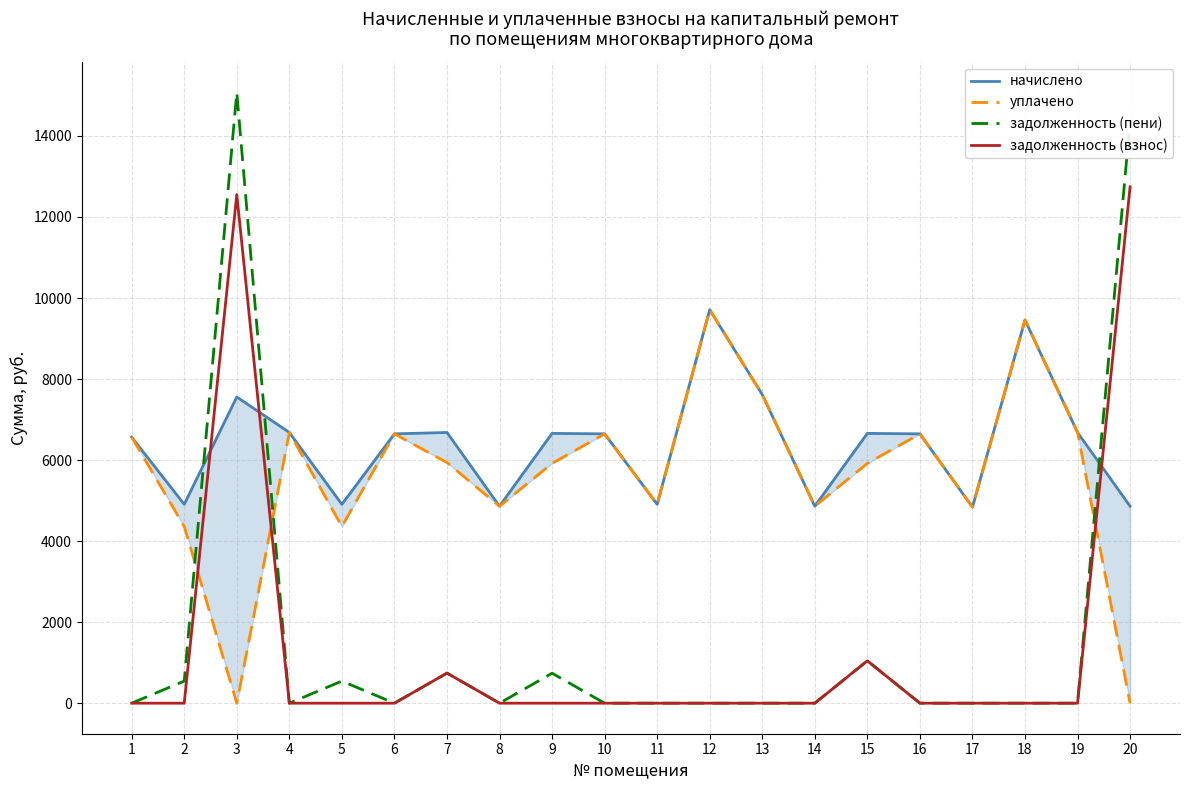

Reading left to right, transcribe all the data shown in this chart.

начислено: 6566.4	4907.5	7557.1	6681.7	4907.5	6647.0	6681.6	4861.4	6658.6	6647.0	4907.5	9711.4	7614.7	4861.4	6658.6	6647.0	4838.4	9457.9	6681.6	4861.4
уплачено: 6566.4	4362.2	0.0	6681.7	4362.2	6647.0	5939.2	4861.4	5918.7	6647.0	4907.5	9711.4	7614.7	4861.4	5918.4	6647.0	4838.4	9457.9	6681.6	0.0
задолженность (пени): 0.0	545.3	15072.0	0.0	545.3	0.0	742.4	0.0	739.8	0.0	0.0	0.0	0.0	0.0	1046.0	0.0	0.0	0.0	0.0	14363.4
задолженность (взнос): 0.0	0.0	12553.0	0.0	0.0	0.0	742.4	0.0	0.0	0.0	0.0	0.0	0.0	0.0	1045.7	0.0	0.0	0.0	0.0	12743.0